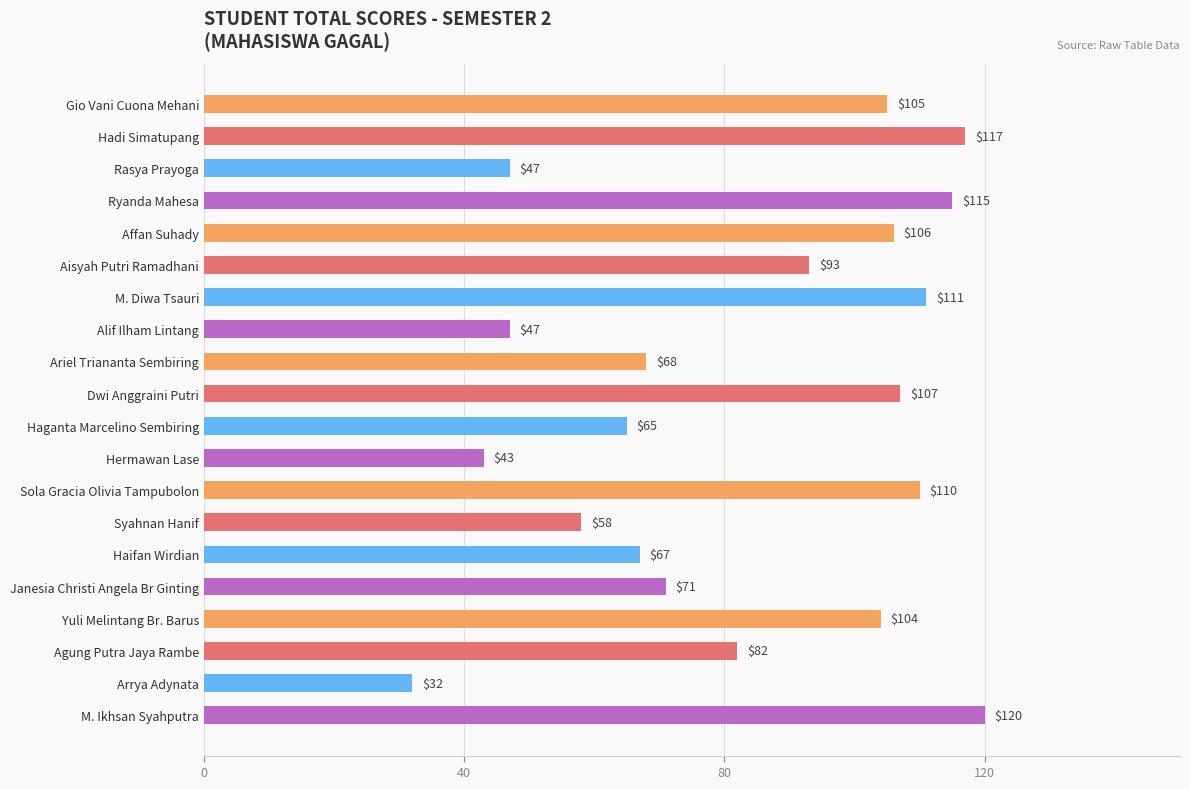

The value at Haifan Wirdian is 67. True or false?

True